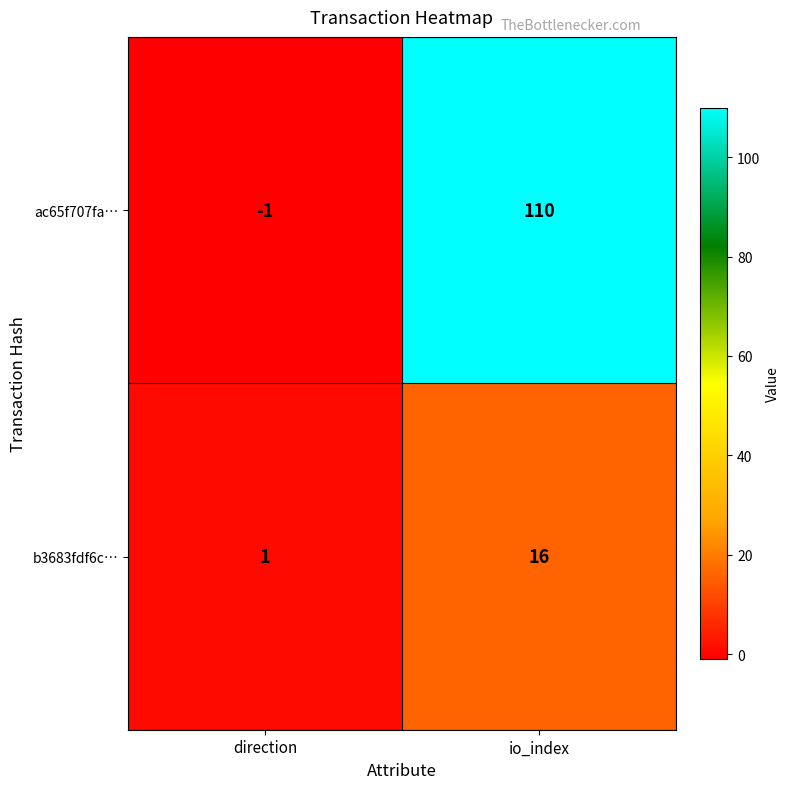

What is the sum of the ac65f707fa… values at direction and io_index?

109